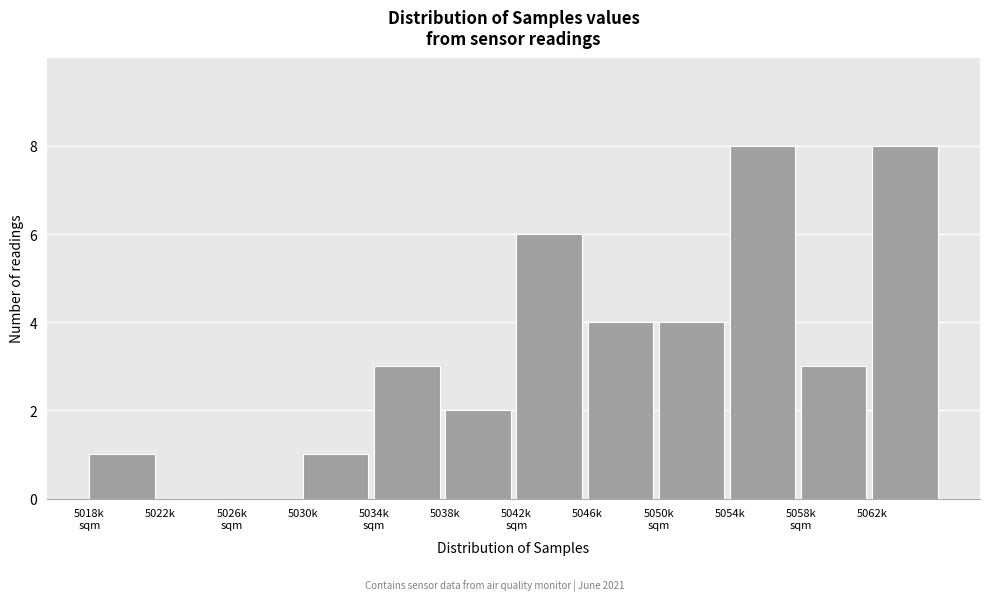

Between 5046k and 5022k, which is larger?

5046k